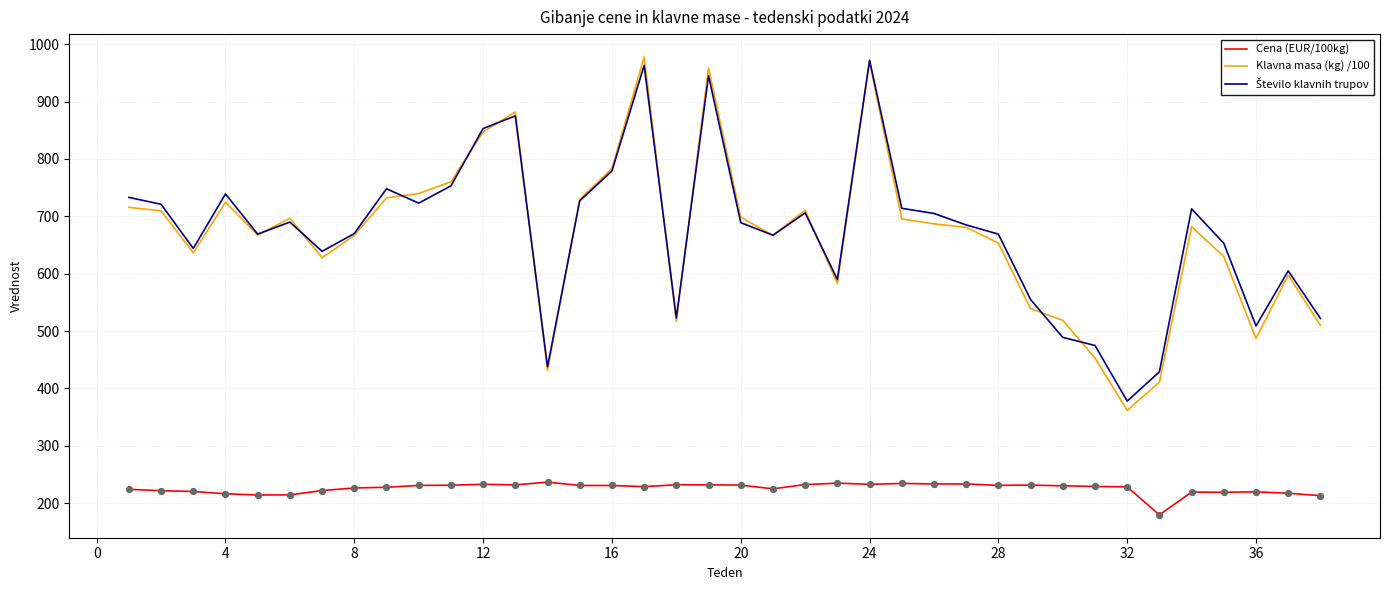

Which series has the widest spread of values?

Klavna masa (kg) /100